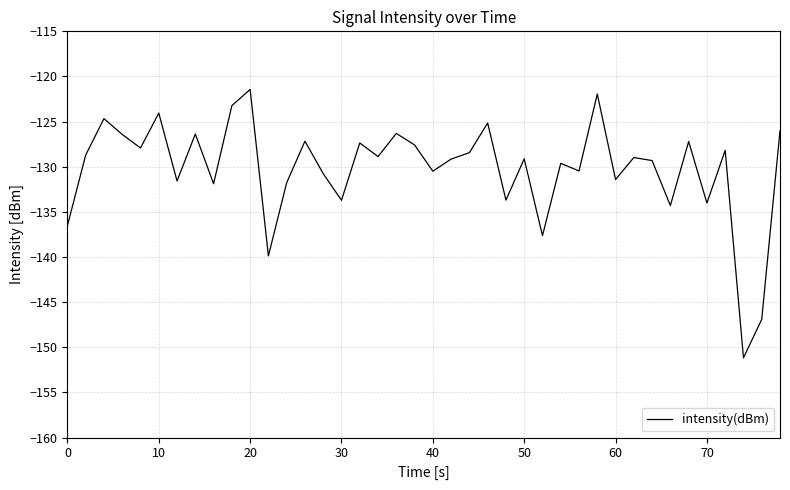

How many series are shown in this chart?

1